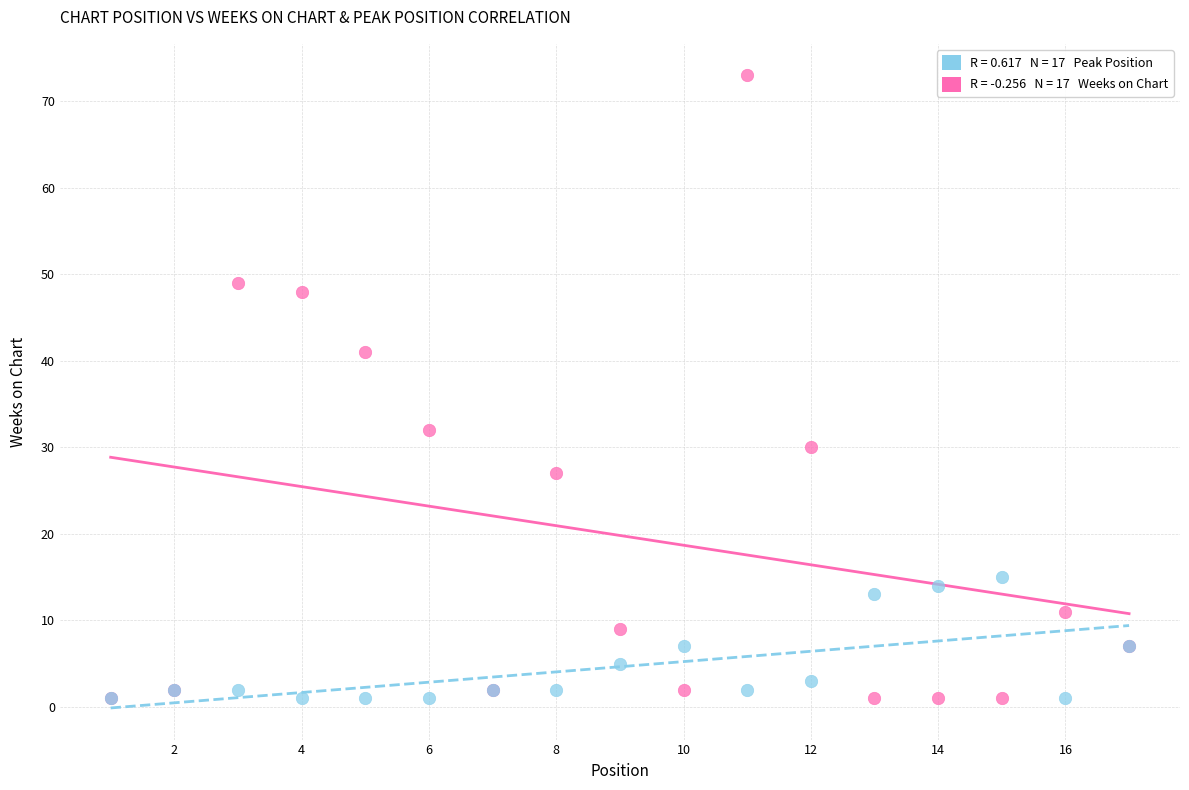

Across all series, what Y value is closest to 37?

41